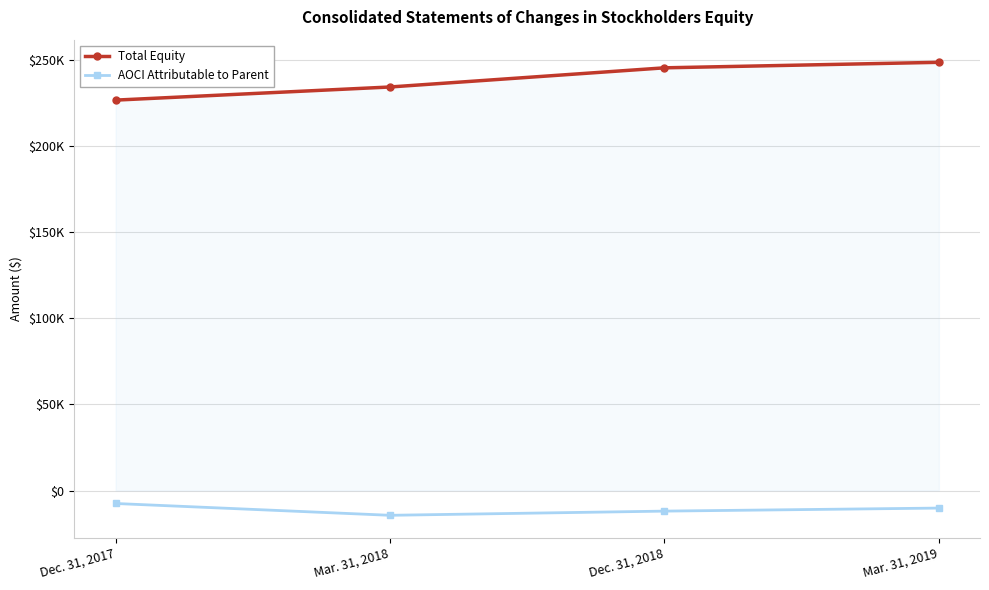

The value of Total Equity at Dec. 31, 2017 is 226460. True or false?

True